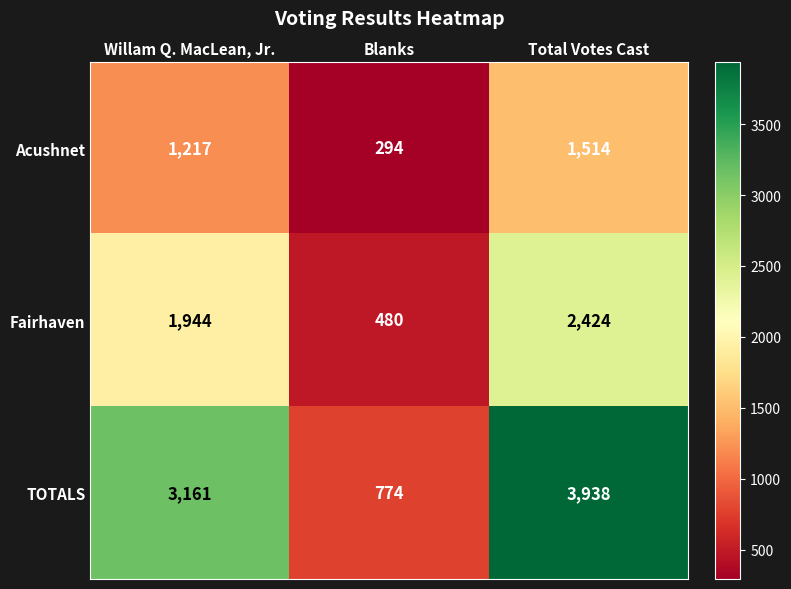

Where is TOTALS nearest to the value 2356?

Willam Q. MacLean, Jr.